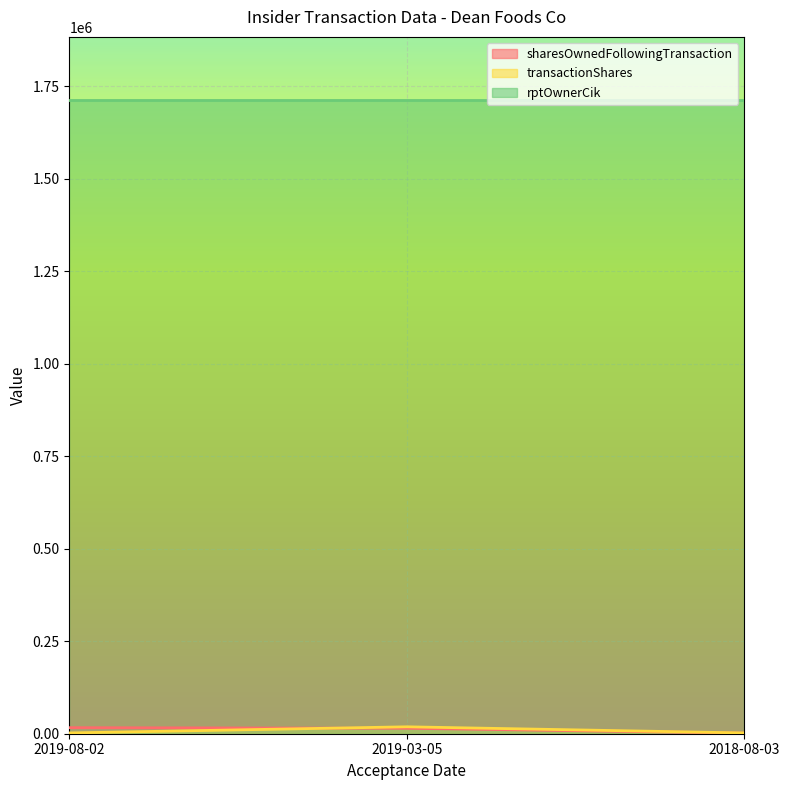

What is the total value across all series at 2019-08-02?

1731139